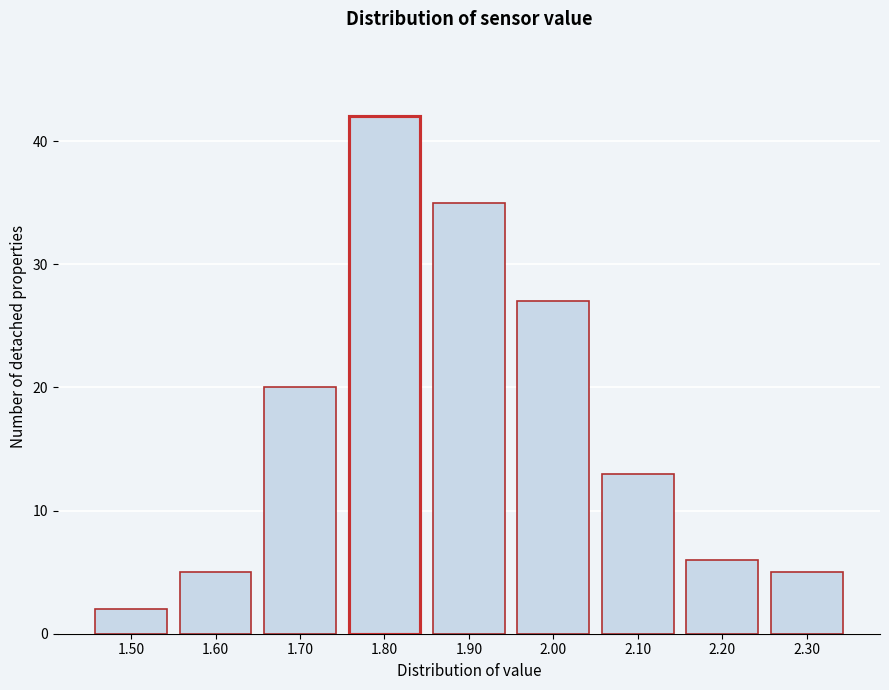

Reading left to right, list all the values displayed in this chart.

2	5	20	42	35	27	13	6	5